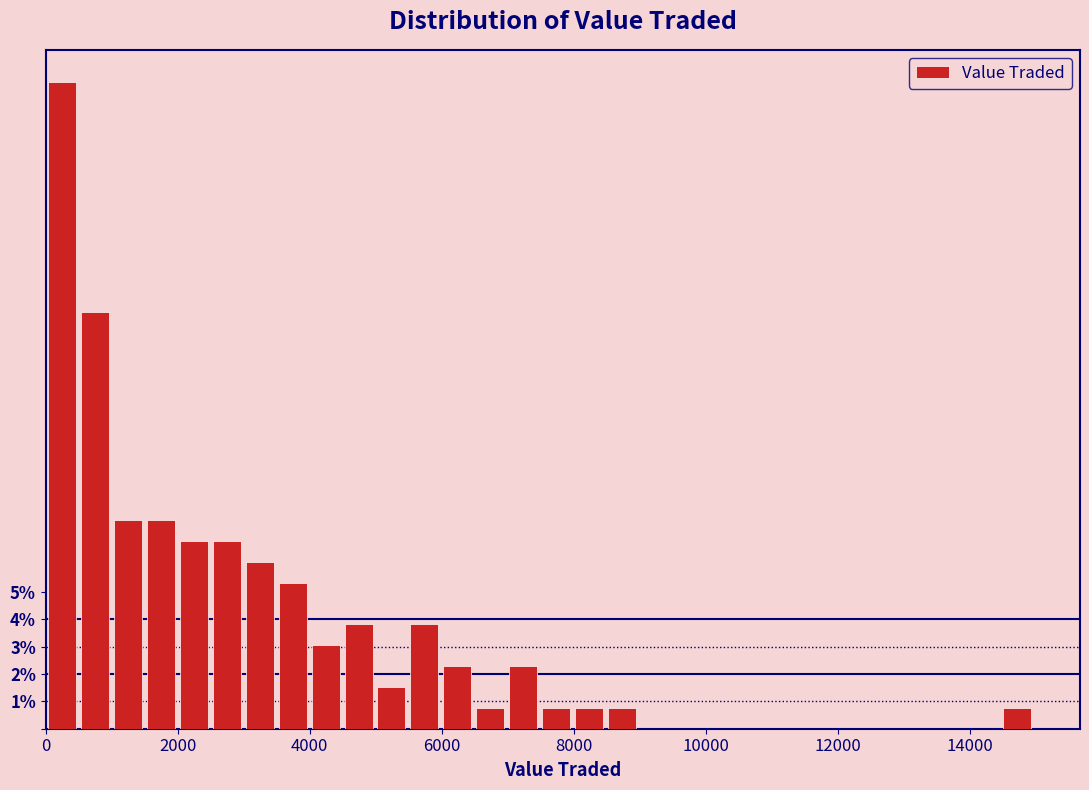

Around what value on the x-axis is the tallest bar? Give the approximate position of its centre, as read against the axis.

200